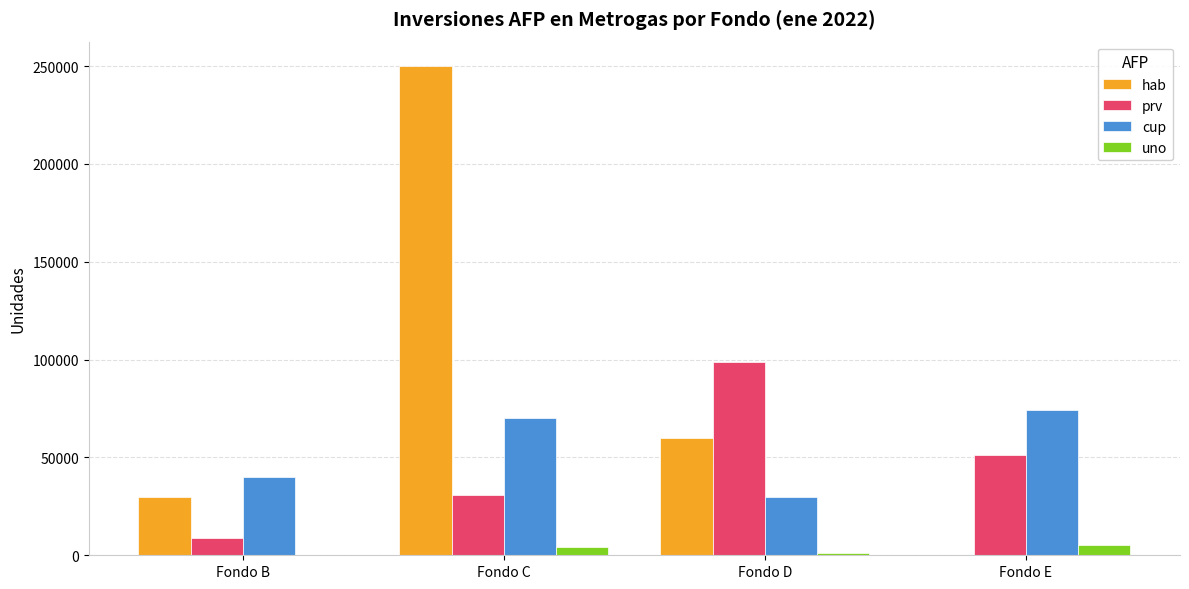

Between Fondo C and Fondo E, which series saw the biggest shift?

hab